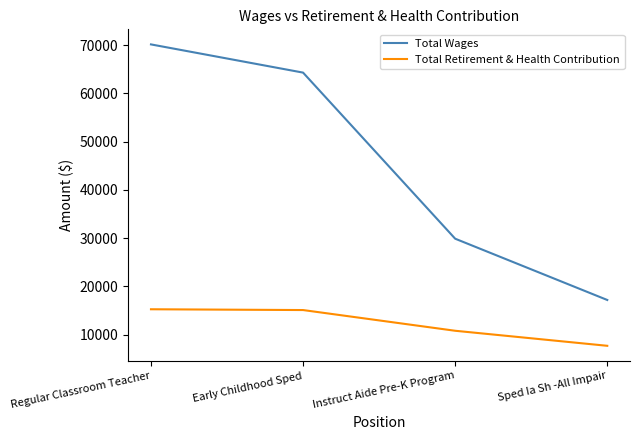

Rank the series by their maximum value, from lowest to highest.

Total Retirement & Health Contribution, Total Wages